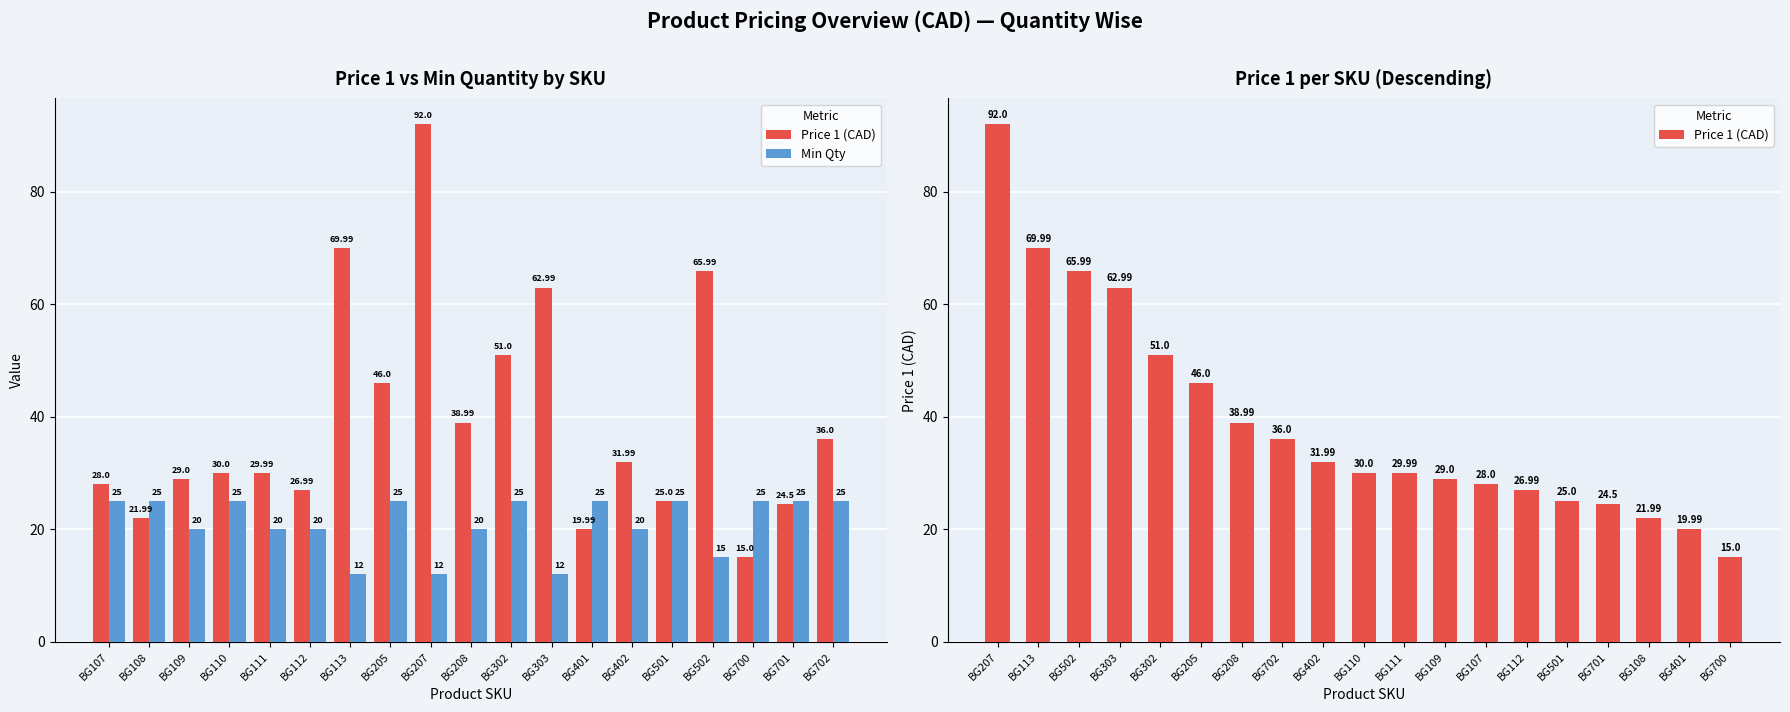

What is the approximate value of Min Qty at BG107?

25.0